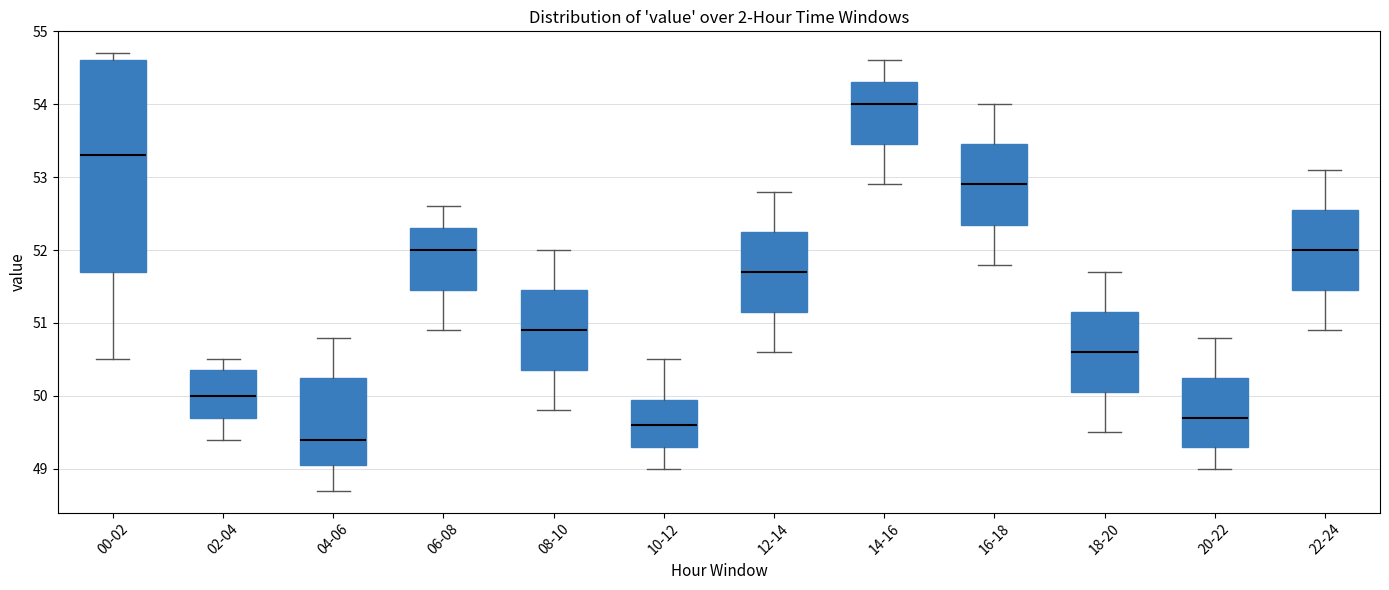

Where does the upper whisker of the box for 02-04 end on the y-axis? The values are not printed on the chart, so give them approximately, as read against the axis.

50.5